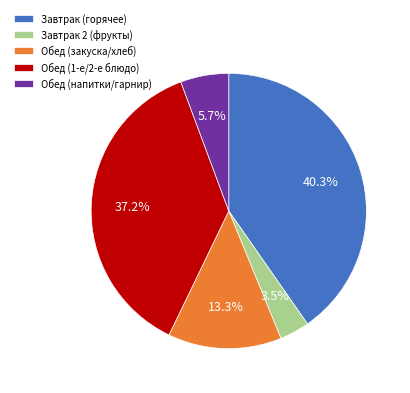

Is Завтрак 2 (фрукты) the majority of the pie?

No